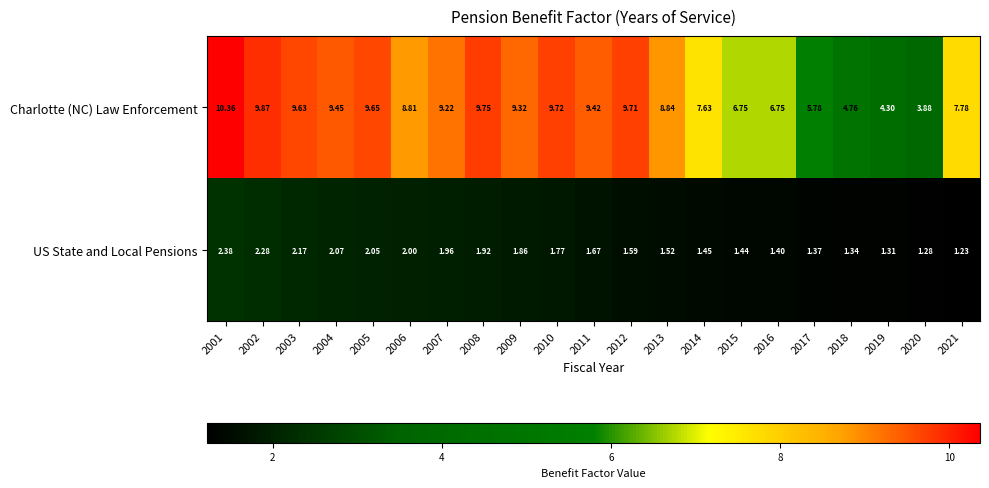

Rank the series by their maximum value, from lowest to highest.

US State and Local Pensions, Charlotte (NC) Law Enforcement